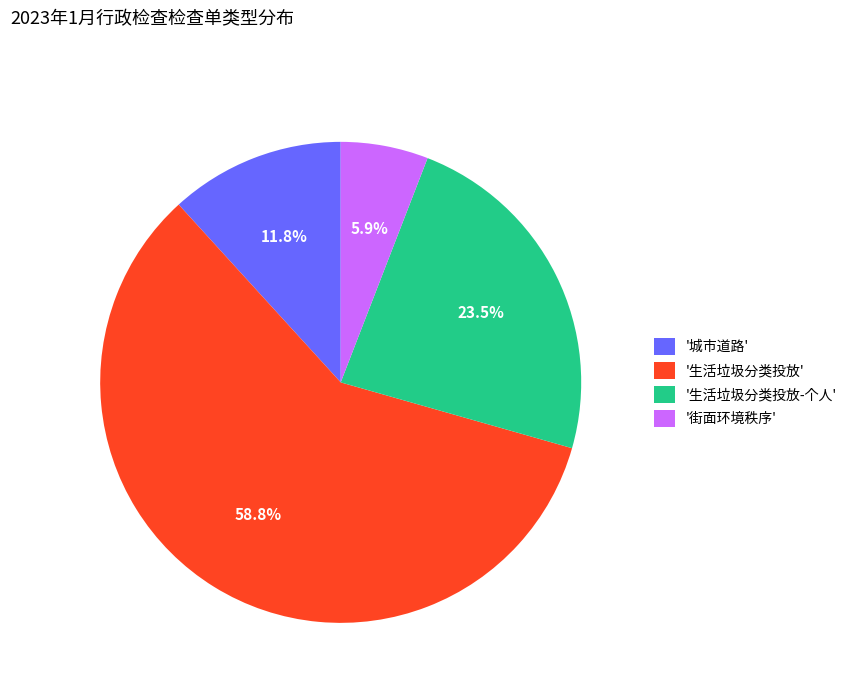

How many slices are in this pie chart?

4